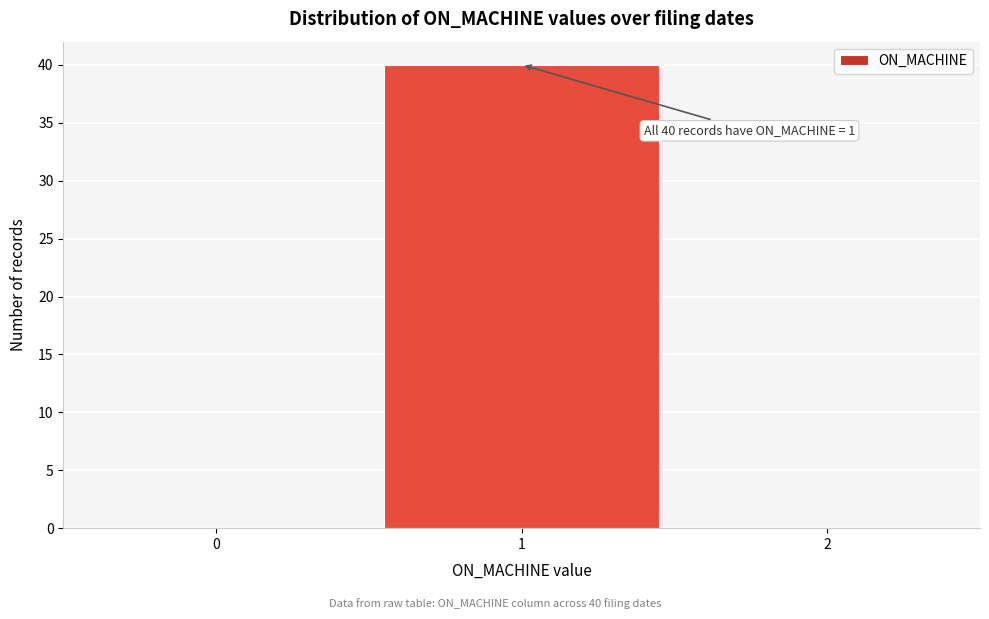

Over which range of the x-axis is the bar tallest?

0.5 to 1.5